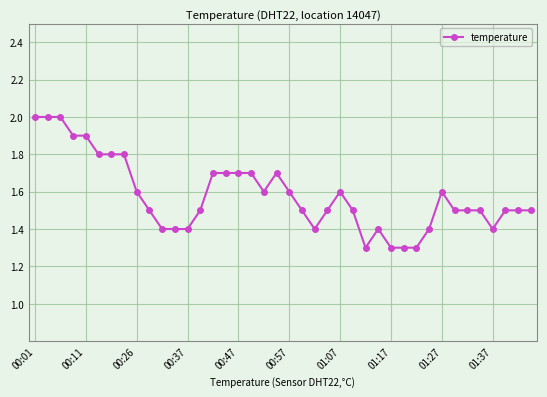

What is the minimum value shown in the chart?

1.3